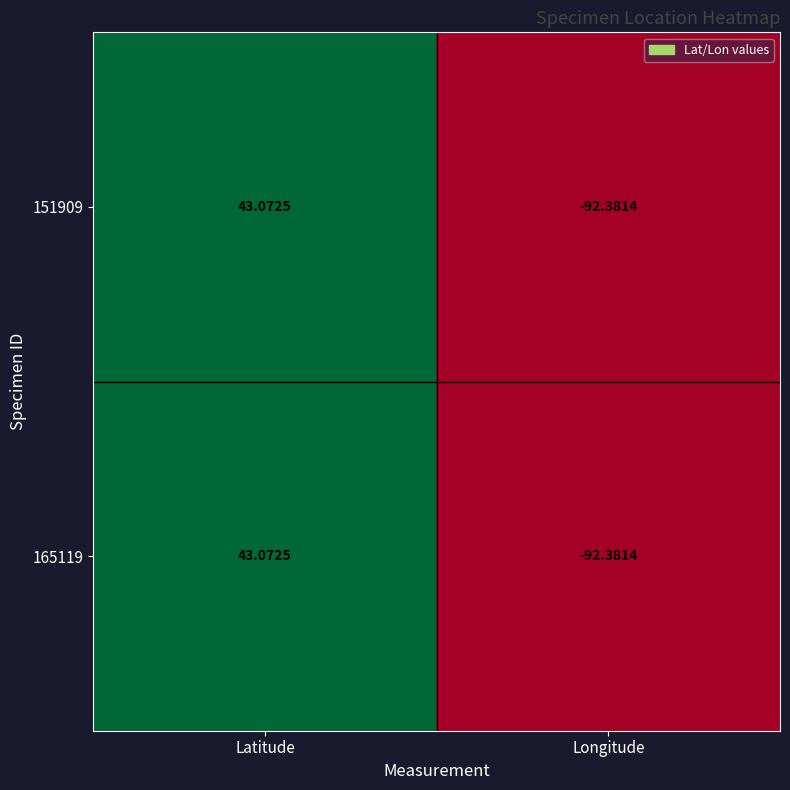

Rank the categories by 165119 value from highest to lowest.

Latitude, Longitude